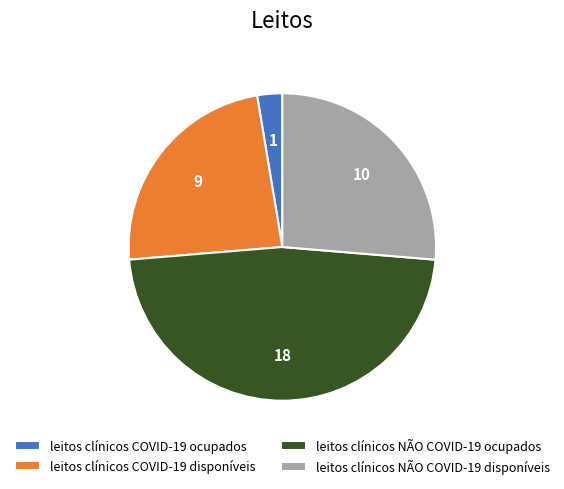

Is the sum of leitos clínicos COVID-19 ocupados and leitos clínicos COVID-19 disponíveis greater than half?

No